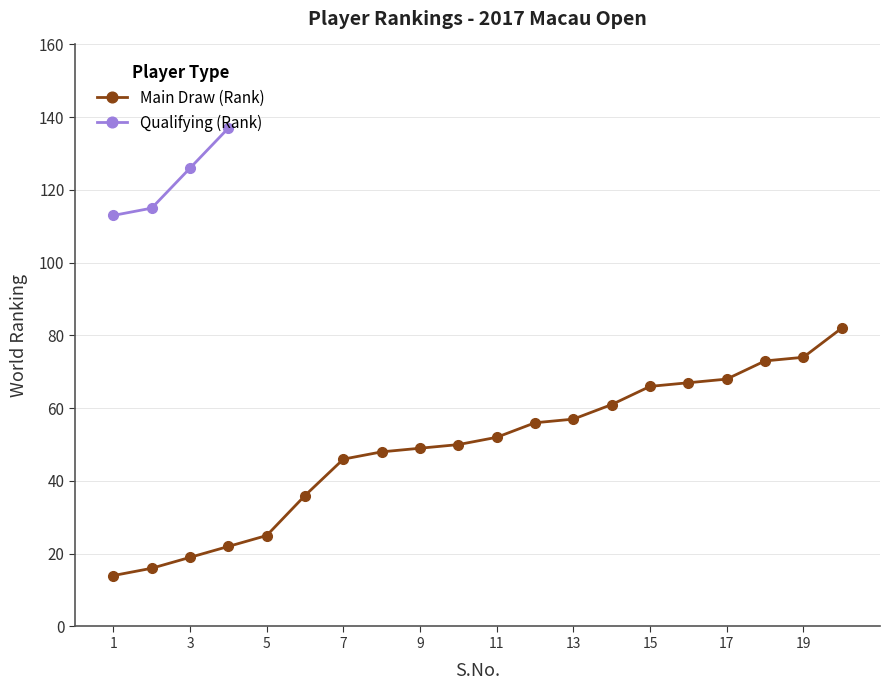

List the labels in order of value, largest first.

20, 19, 18, 17, 16, 15, 14, 13, 12, 11, 10, 9, 8, 7, 6, 5, 4, 3, 2, 1